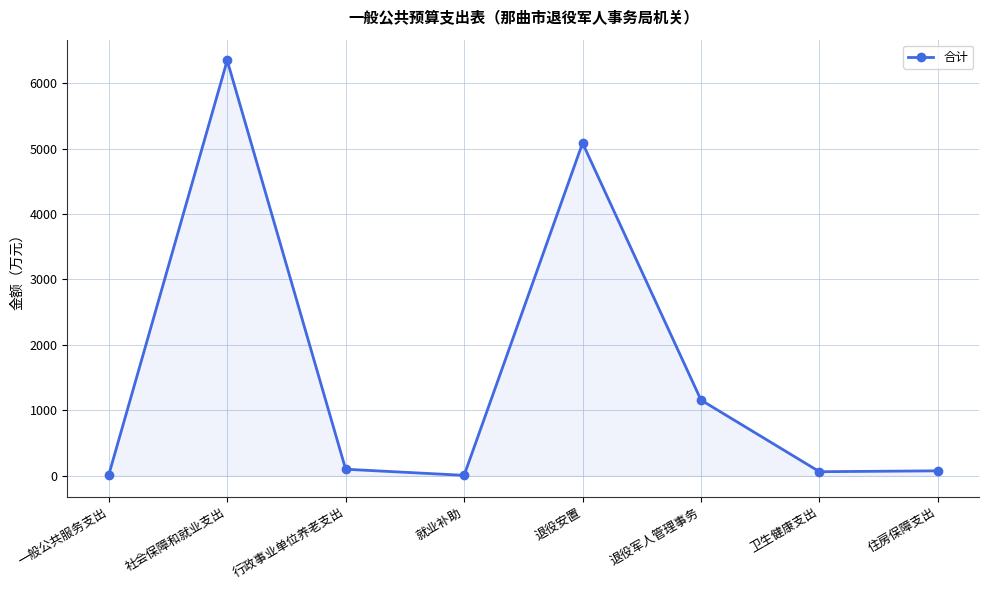

What is the label of the 4th point from the left?

就业补助